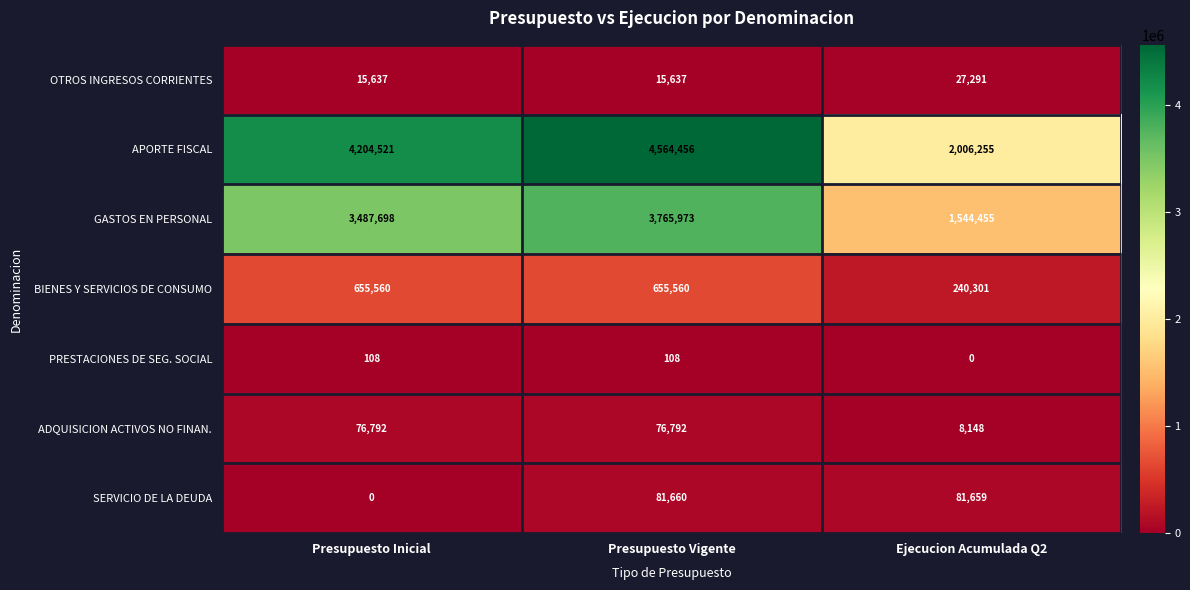

Rank the series by their maximum value, from lowest to highest.

PRESTACIONES DE SEG. SOCIAL, OTROS INGRESOS CORRIENTES, ADQUISICION ACTIVOS NO FINAN., SERVICIO DE LA DEUDA, BIENES Y SERVICIOS DE CONSUMO, GASTOS EN PERSONAL, APORTE FISCAL